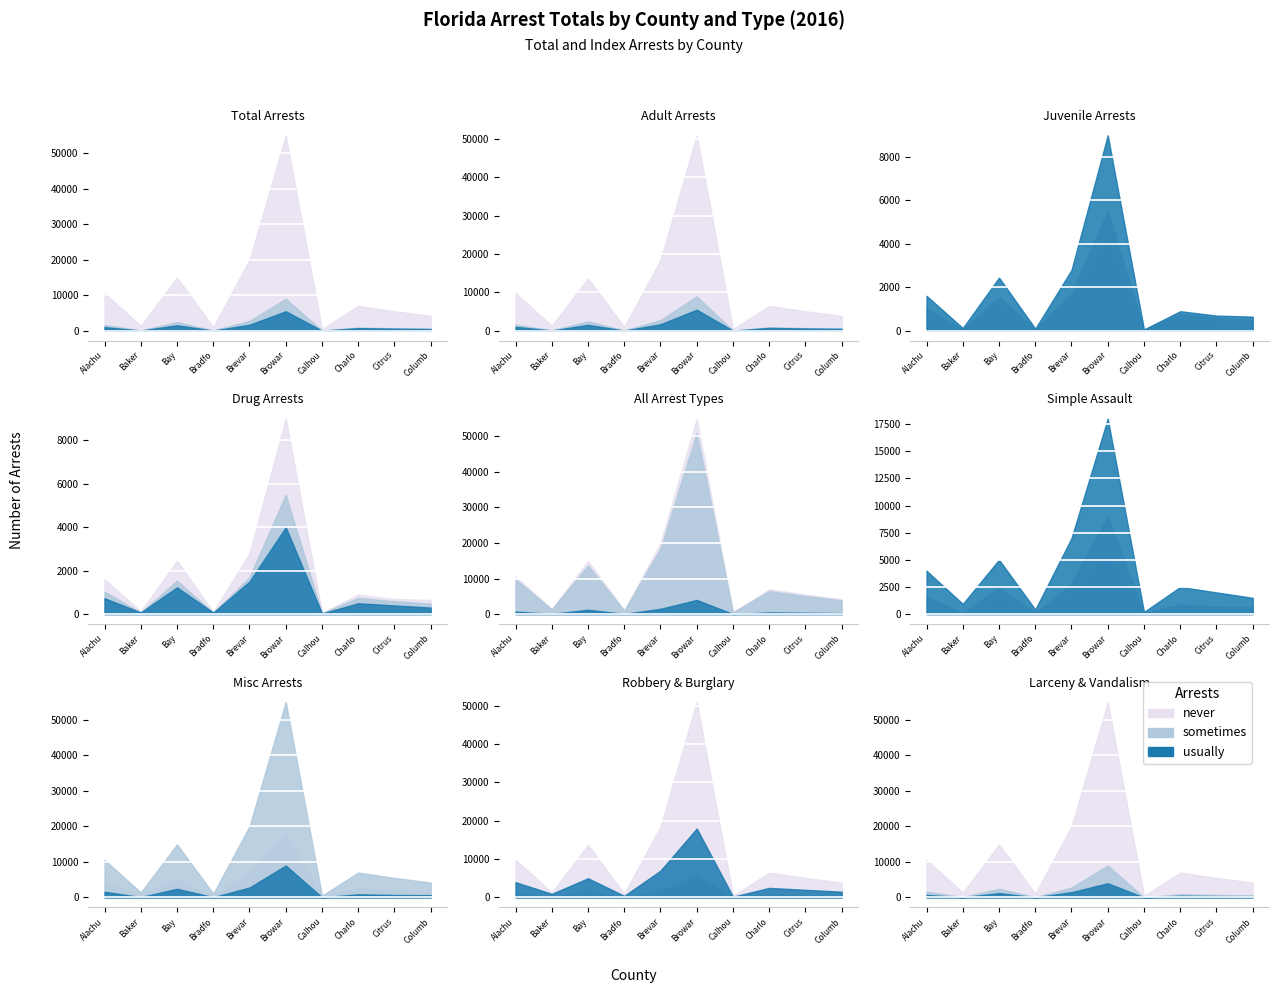

Count the number of categories in the chart.

10